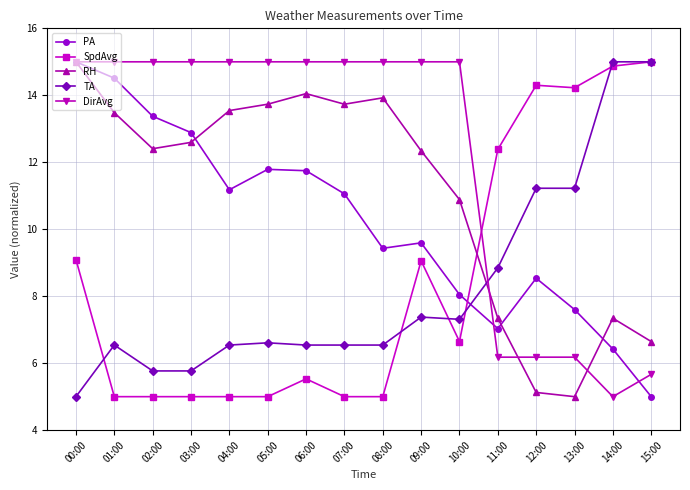

What are all the series names shown in the legend?

PA, SpdAvg, RH, TA, DirAvg